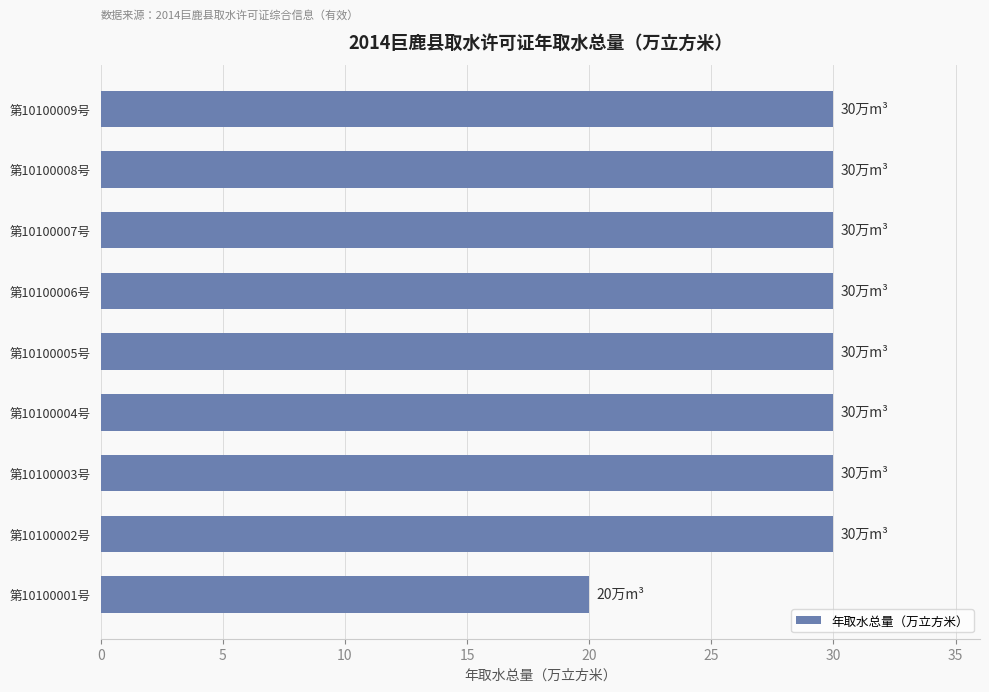

At which category does the chart reach its minimum across all series?

第10100001号